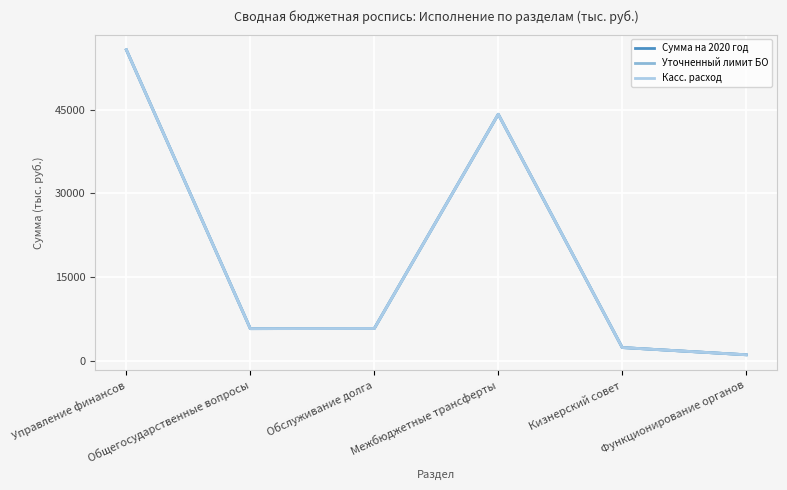

Does the chart have visible grid lines?

Yes